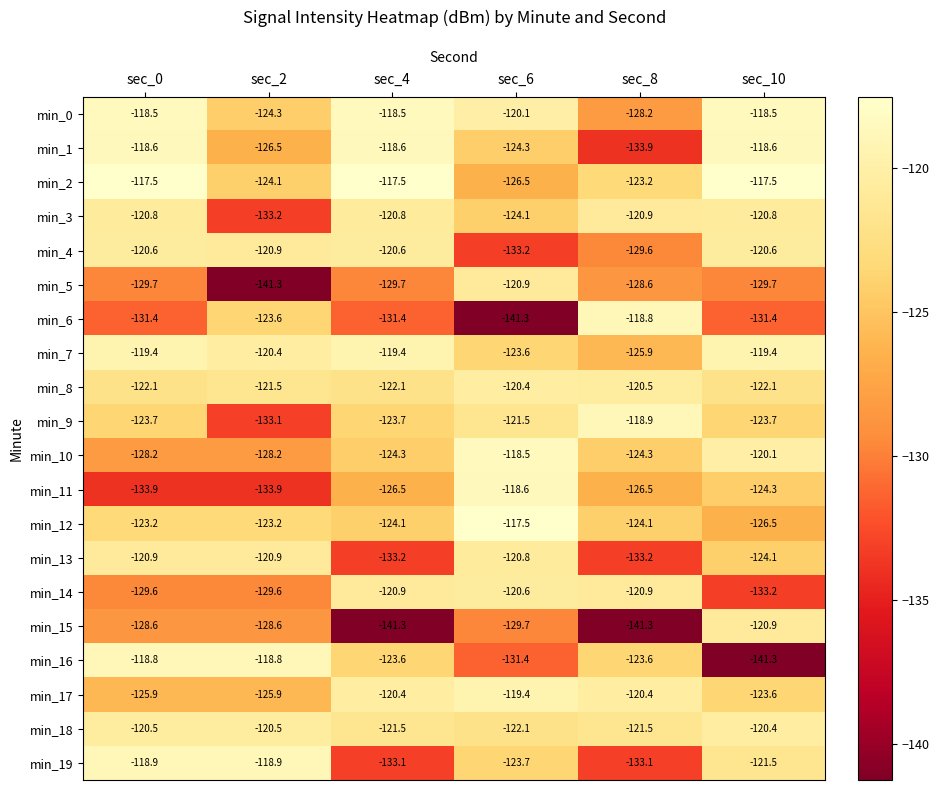

Read the min_13 value at sec_4.

-133.2